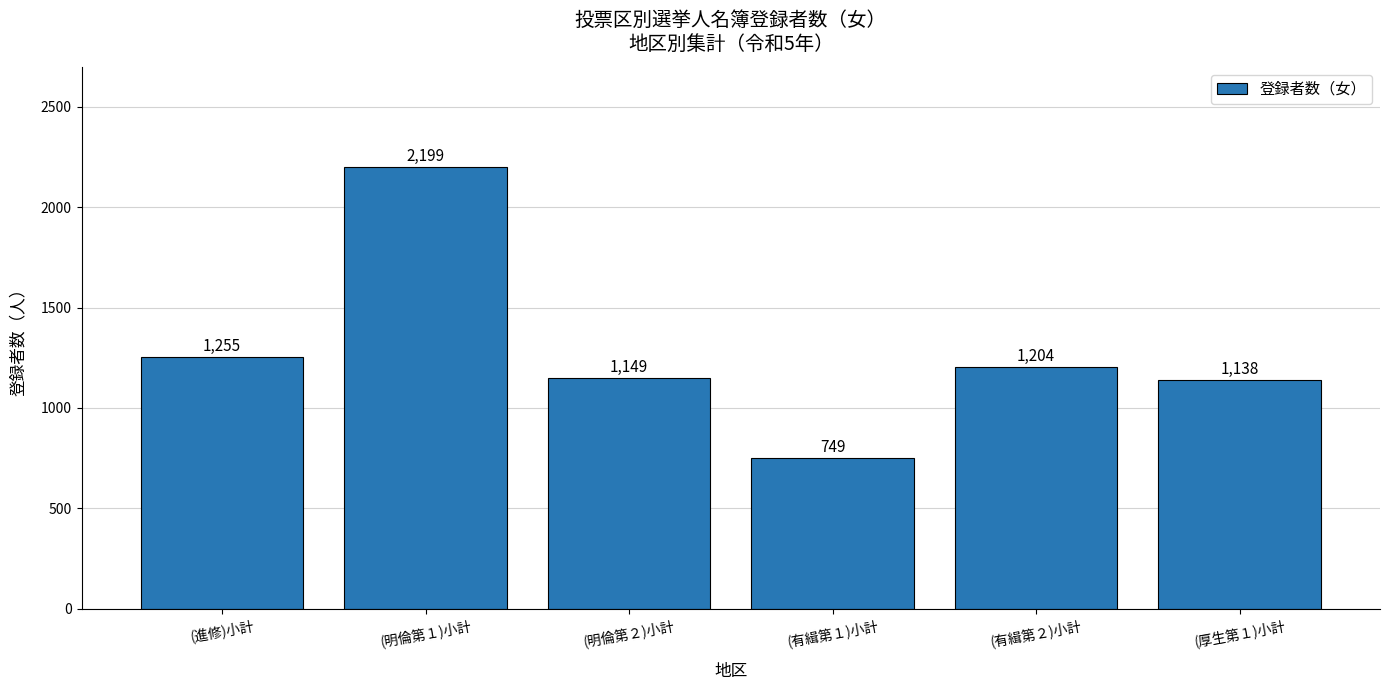

List the labels in order of value, largest first.

(明倫第１)小計, (進修)小計, (有緝第２)小計, (明倫第２)小計, (厚生第１)小計, (有緝第１)小計